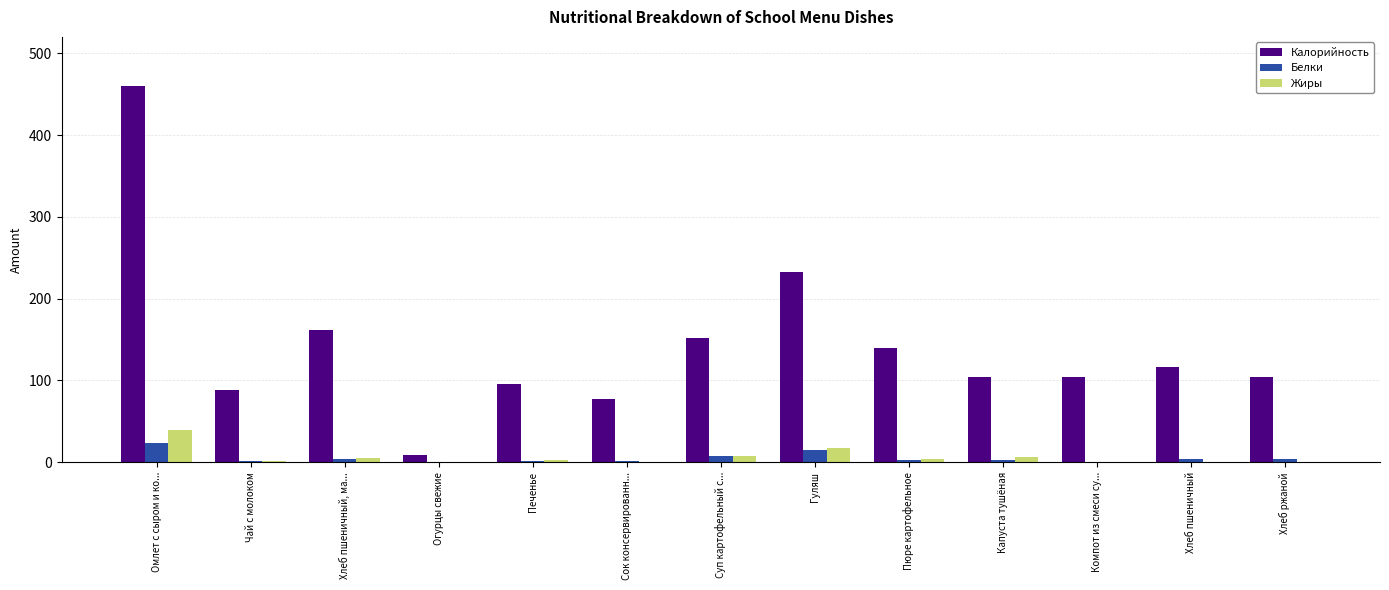

Which series changed the most between Омлет с сыром и ко... and Хлеб ржаной?

Калорийность